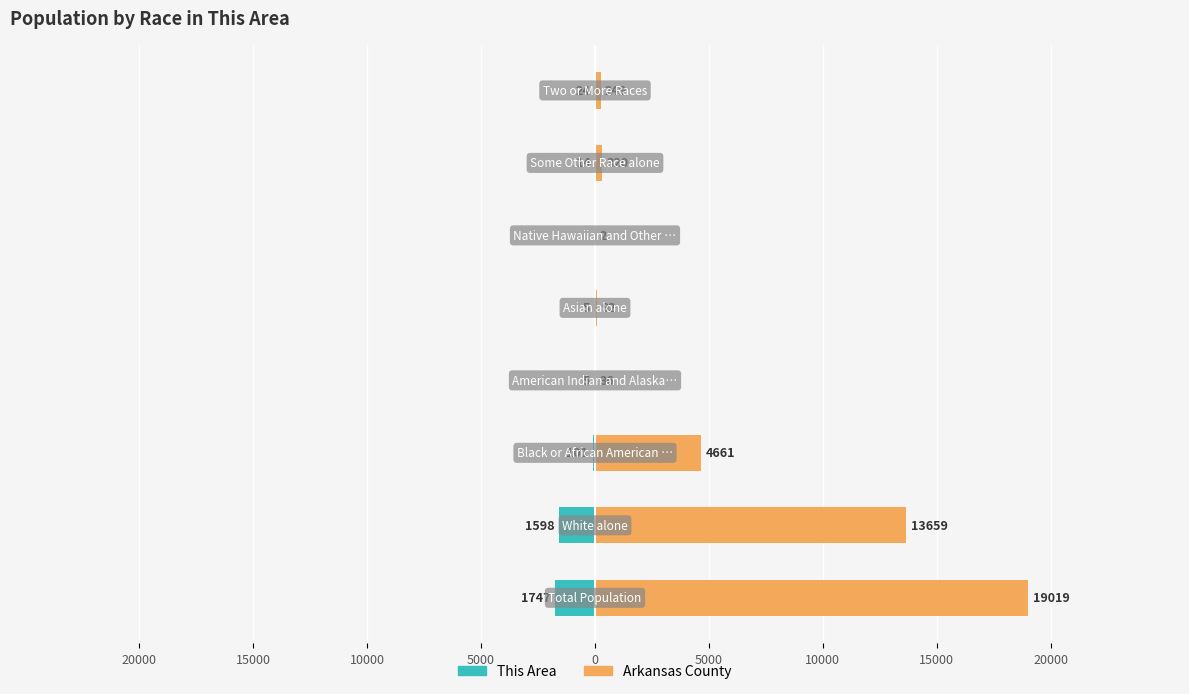

What is the maximum value shown in the chart?

19019